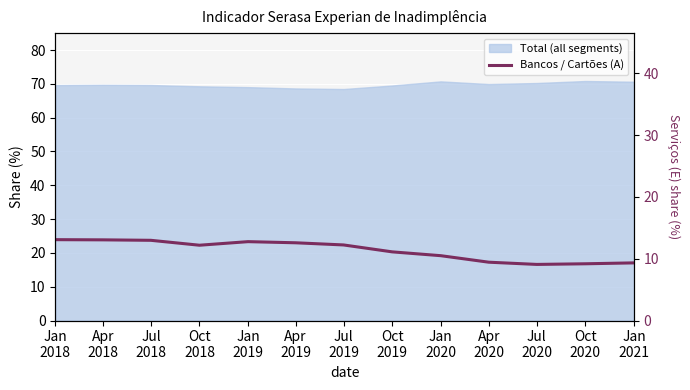

What is the label of the 12th point from the right?

Apr
2018